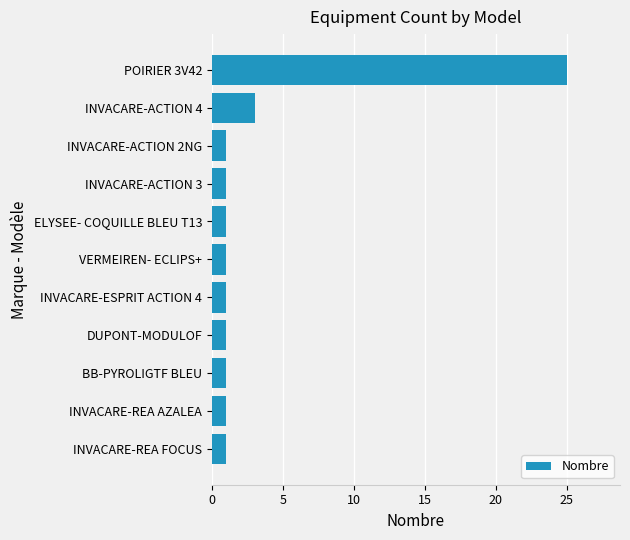

Reading top to bottom, transcribe all the data shown in this chart.

POIRIER 3V42=25	INVACARE-ACTION 4=3	INVACARE-ACTION 2NG=1	INVACARE-ACTION 3=1	ELYSEE- COQUILLE BLEU T13=1	VERMEIREN- ECLIPS+=1	INVACARE-ESPRIT ACTION 4=1	DUPONT-MODULOF=1	BB-PYROLIGTF BLEU=1	INVACARE-REA AZALEA=1	INVACARE-REA FOCUS=1